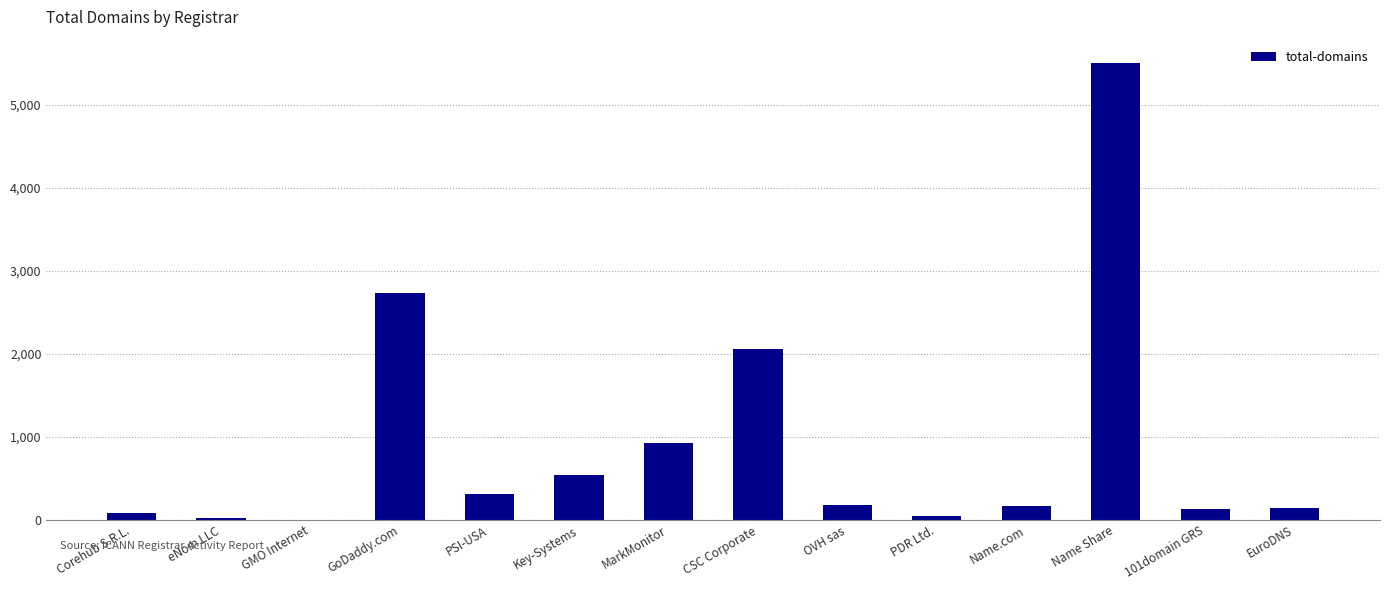

The value at PSI-USA is 308. True or false?

True